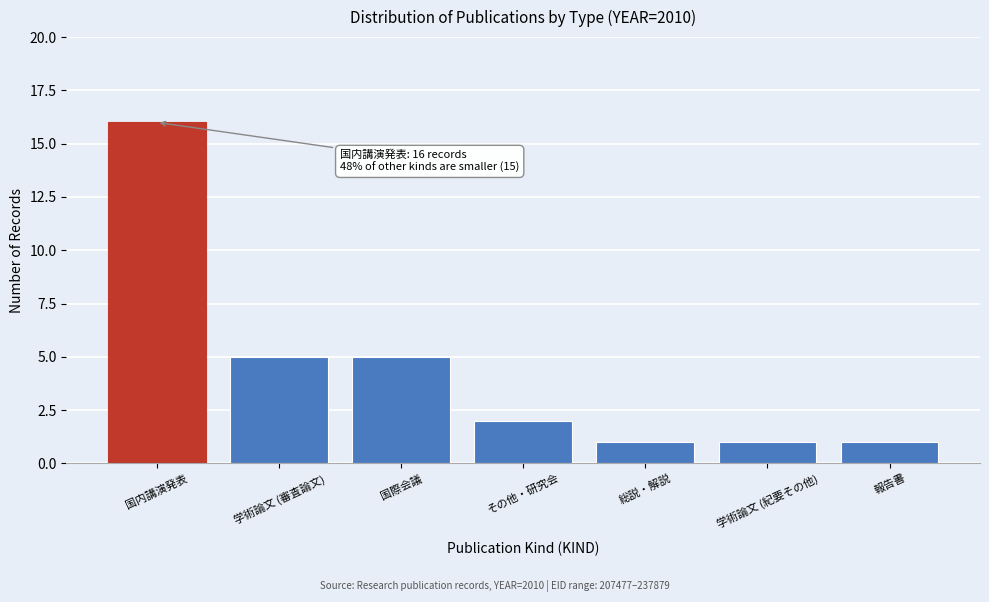

Reading right to left, extract all data points from this chart.

1	1	1	2	5	5	16